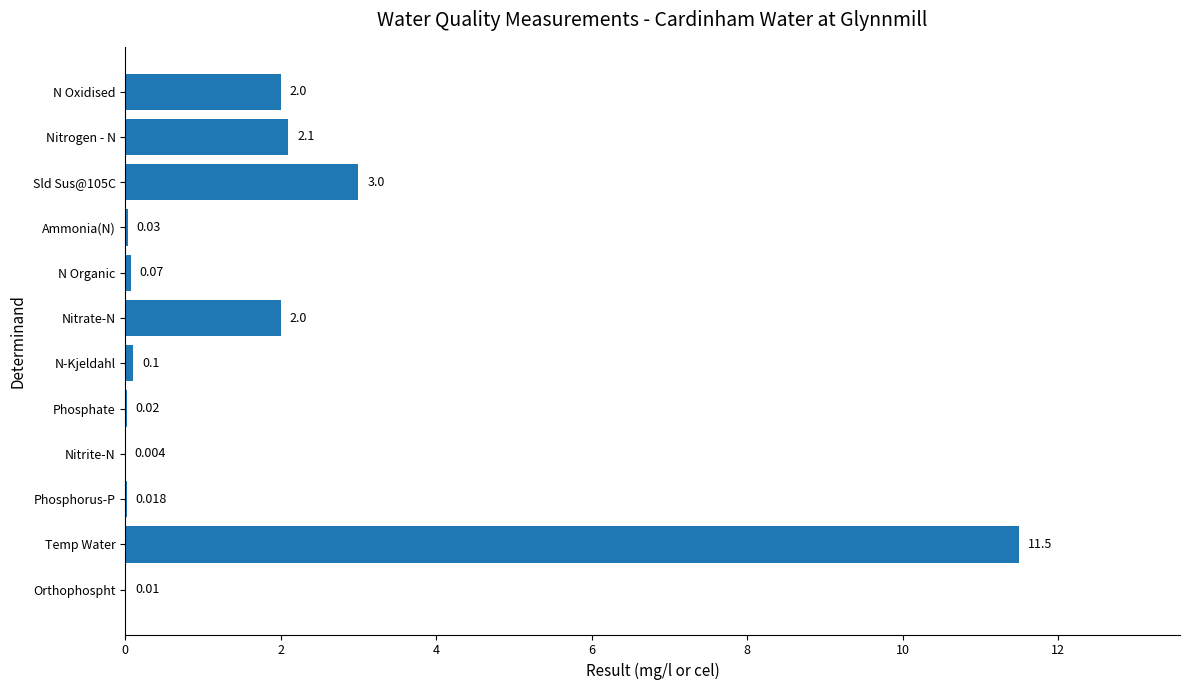

Which has a higher value, N-Kjeldahl or Phosphate?

N-Kjeldahl